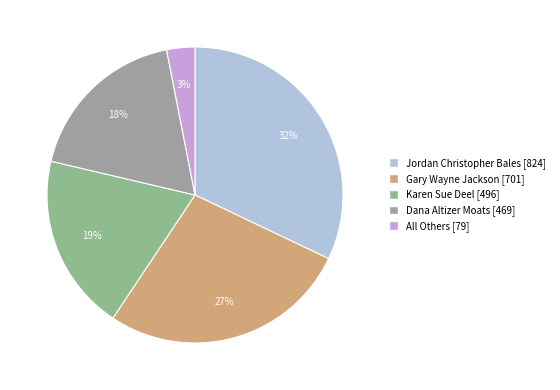

How many segments does this pie chart have?

5